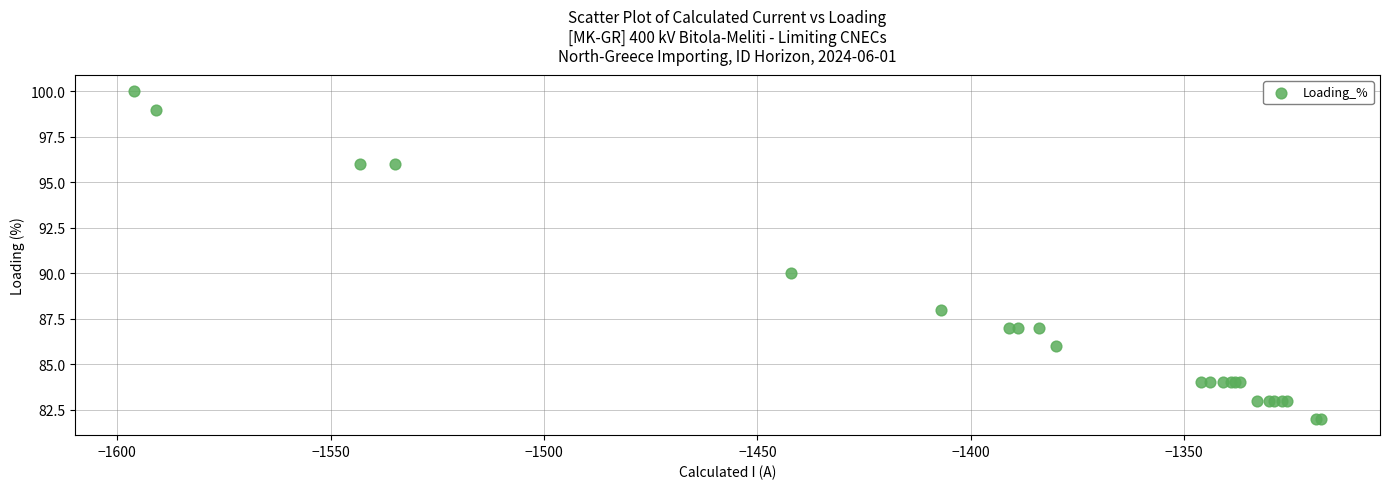

What Y value in the scatter plot is closest to 91?

90